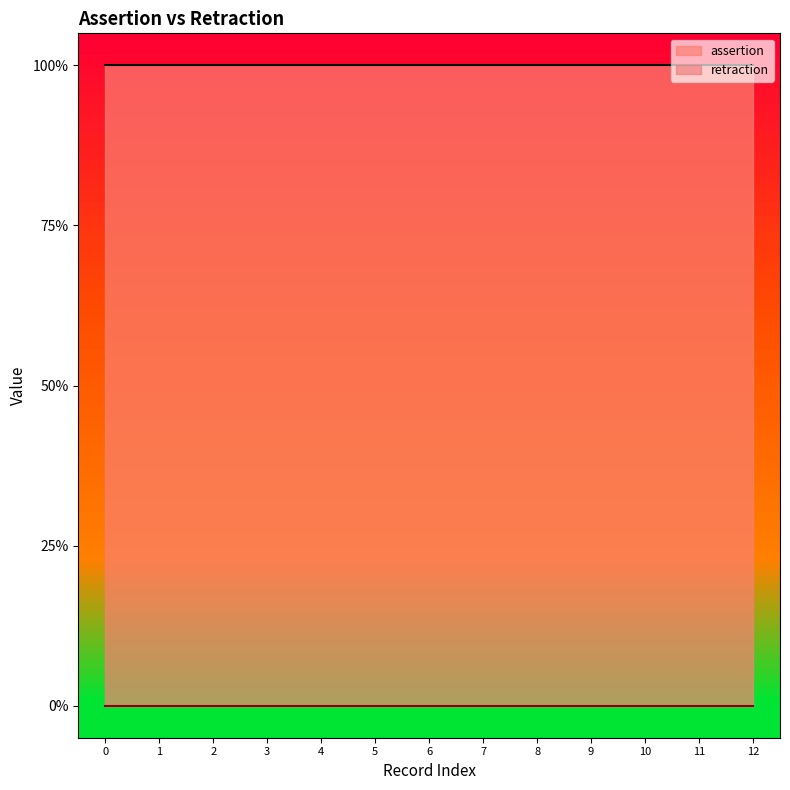

Which series has the largest total across all categories?

assertion